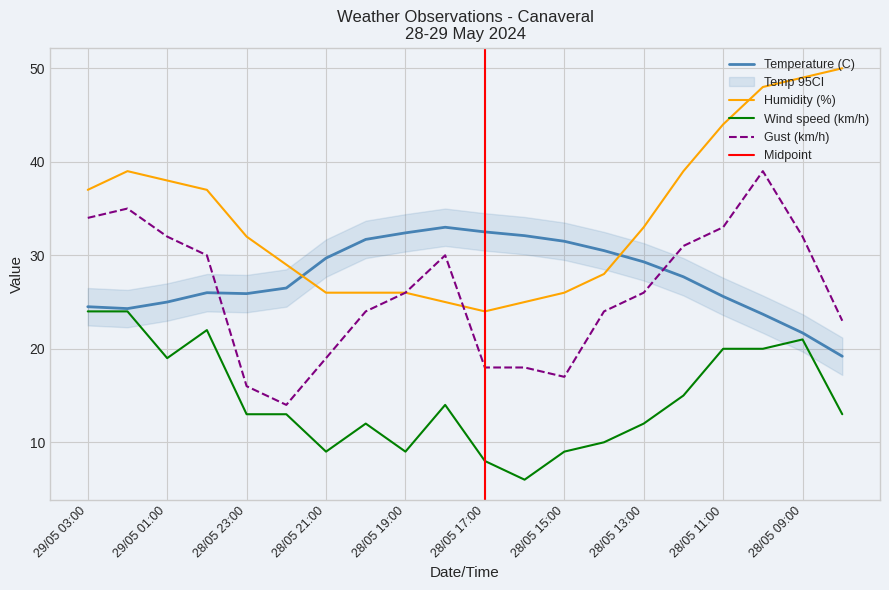

How many data points in Wind speed (km/h) are less than 13?

8